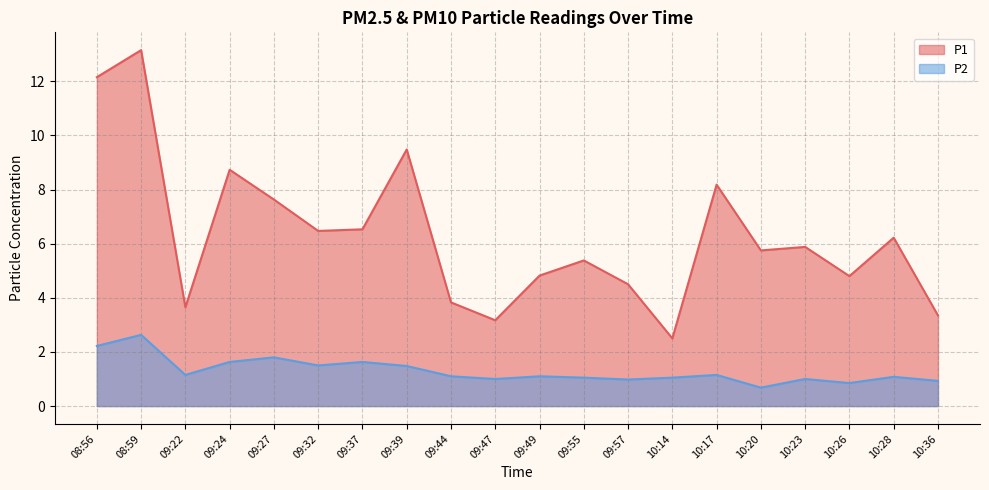

True or false: P1 and P2 intersect in this chart.

False